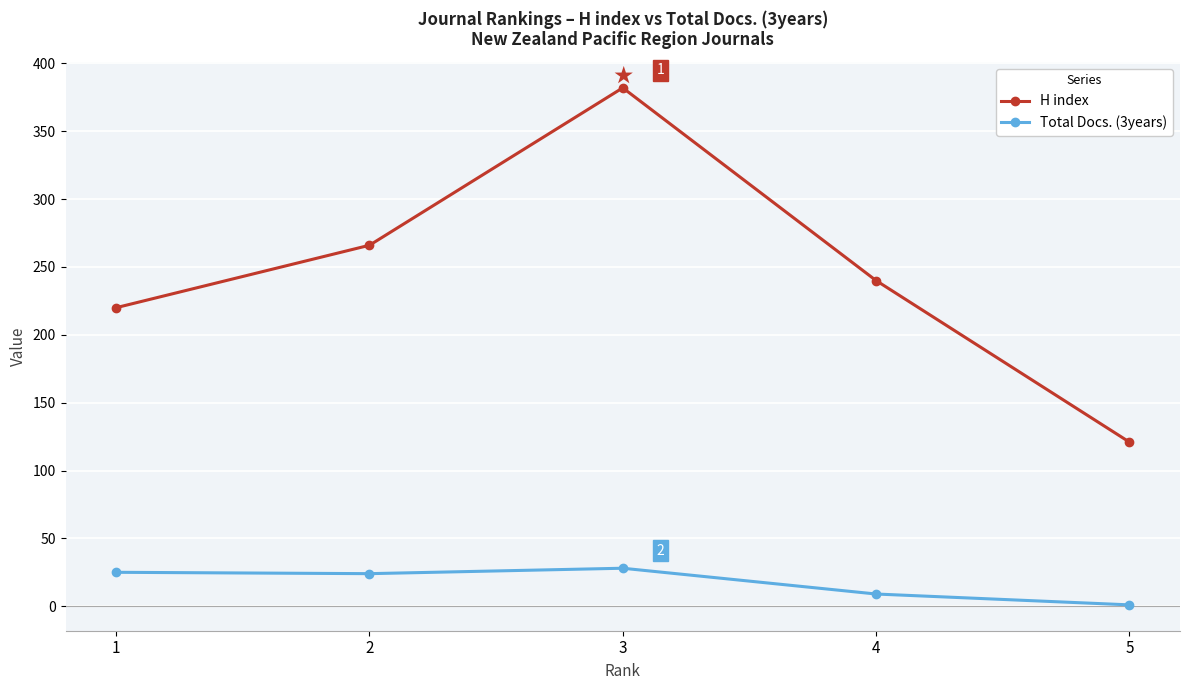

Does the chart have visible grid lines?

Yes